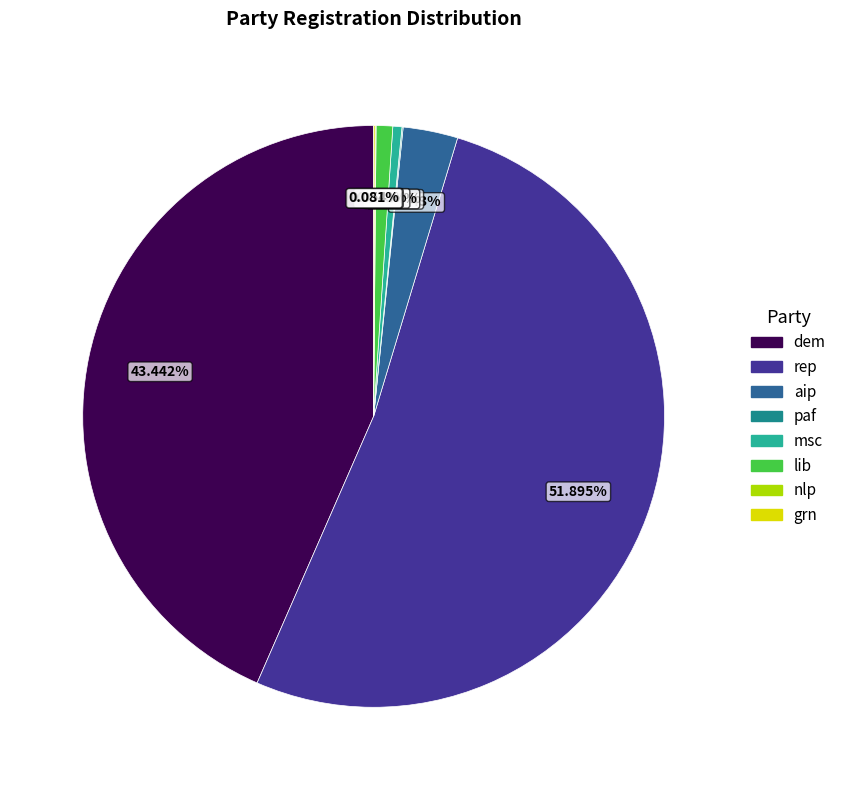

Which has a higher value, dem or rep?

rep